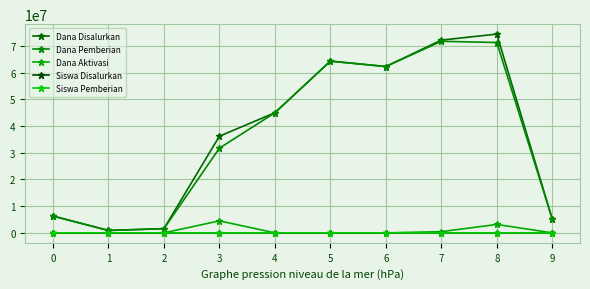

True or false: Dana Disalurkan and Dana Pemberian intersect in this chart.

False